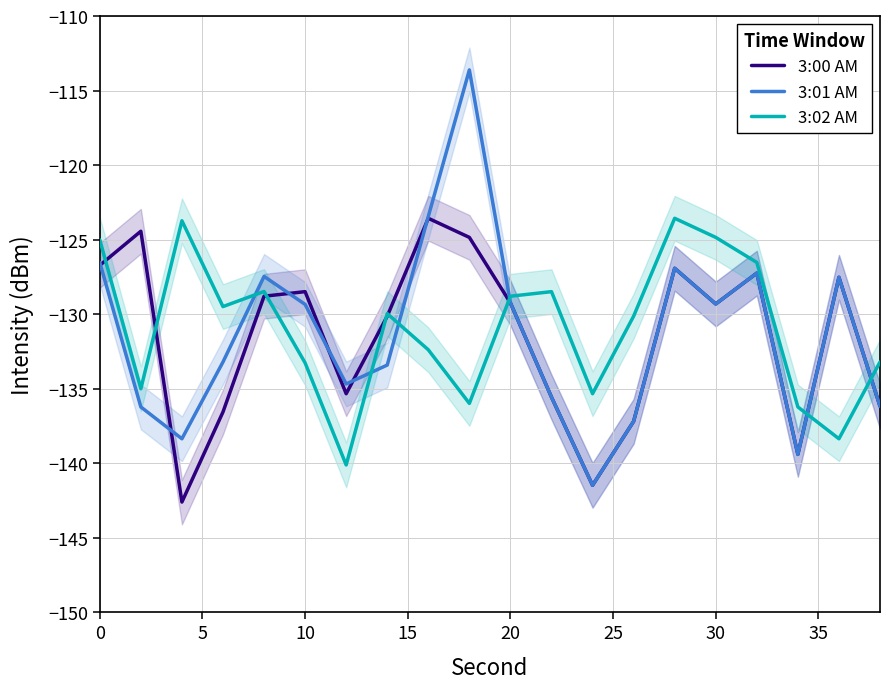

Count the number of categories in the chart.

20